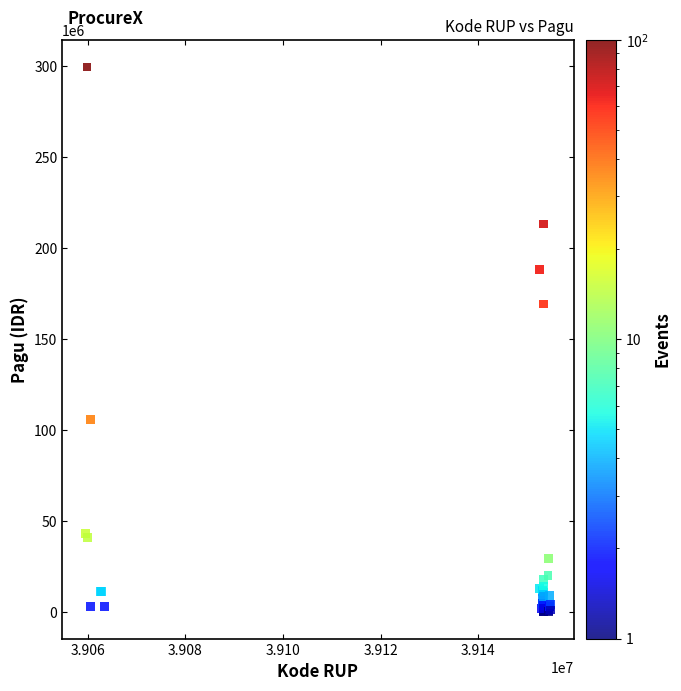

What Y value in the scatter plot is closest to 149935000?

169315000